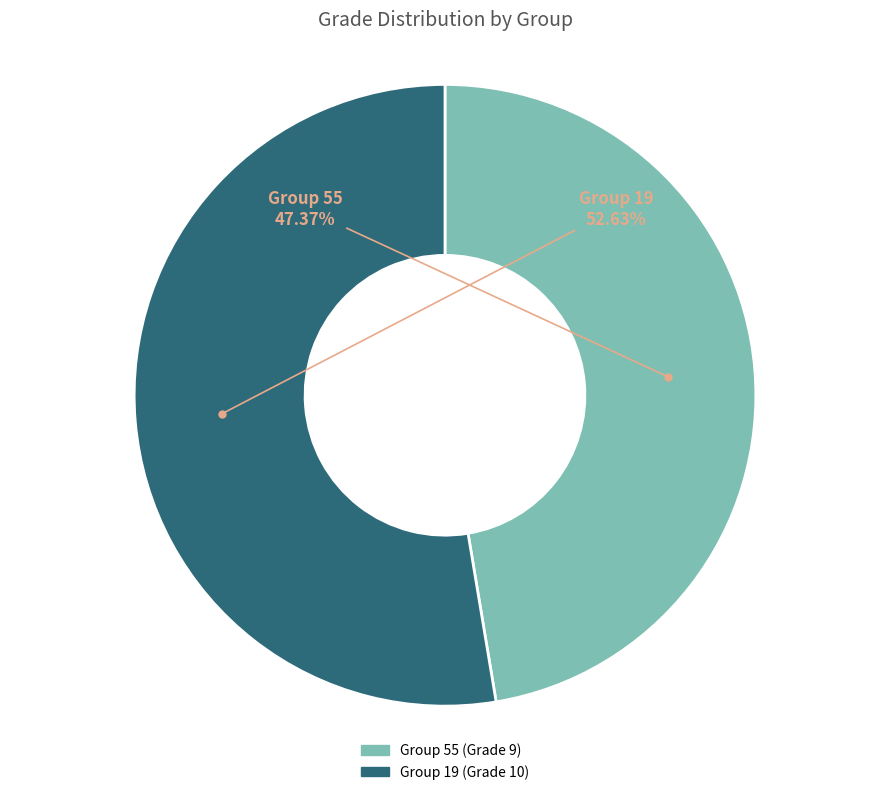

What is the largest slice in the pie chart?

Group 19